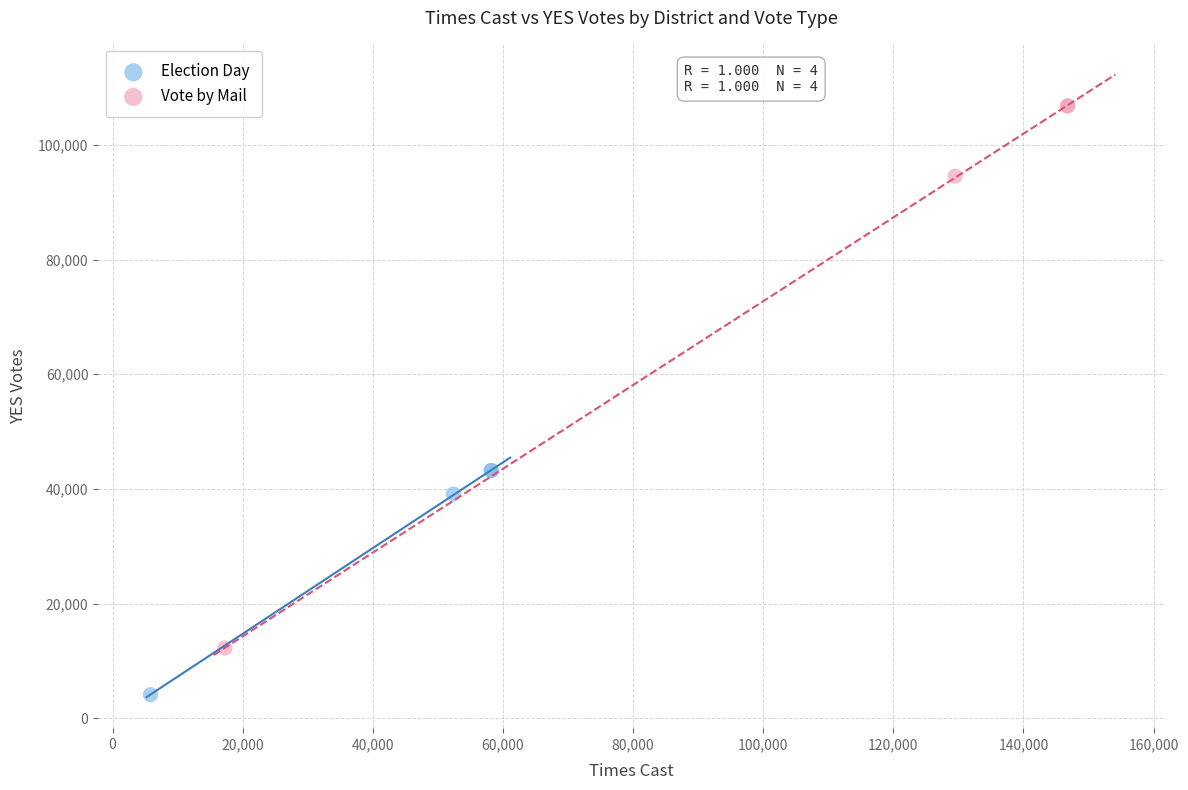

Which series reaches the maximum Y coordinate?

Vote by Mail